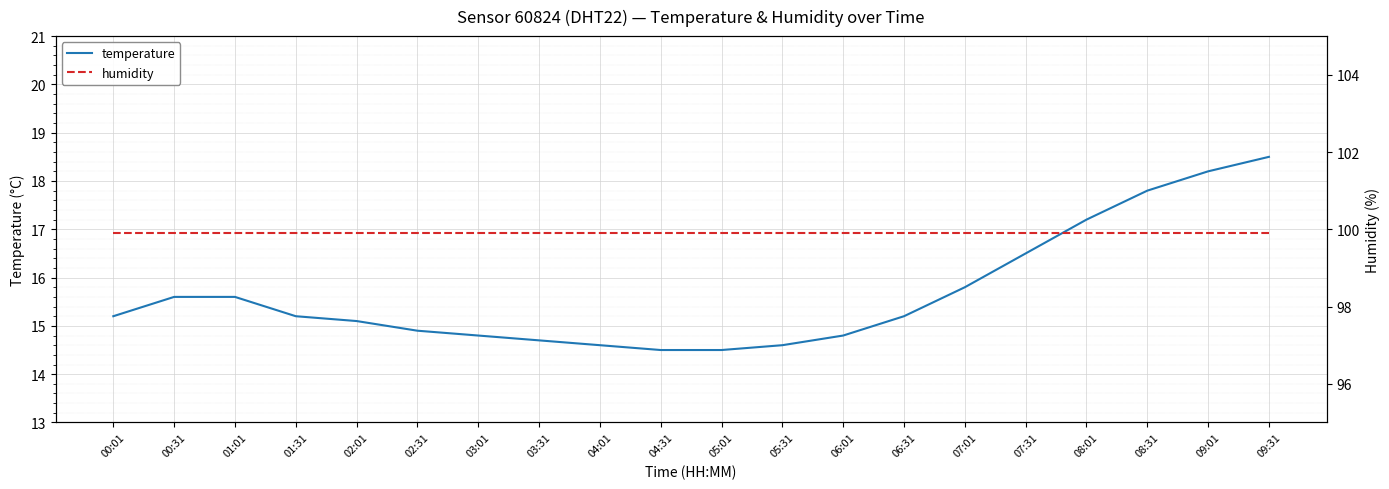

At 03:31, list the series in order from smallest to largest.

temperature, humidity